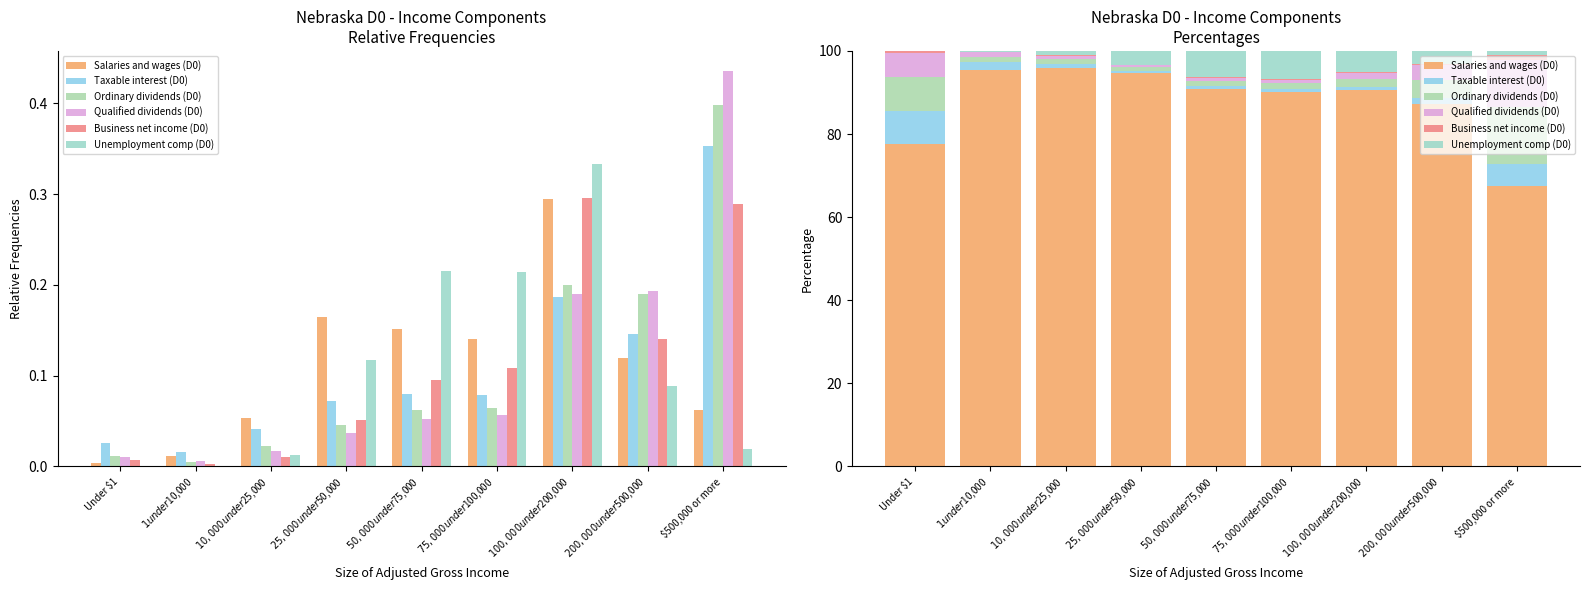

How many bars are there in total?

54